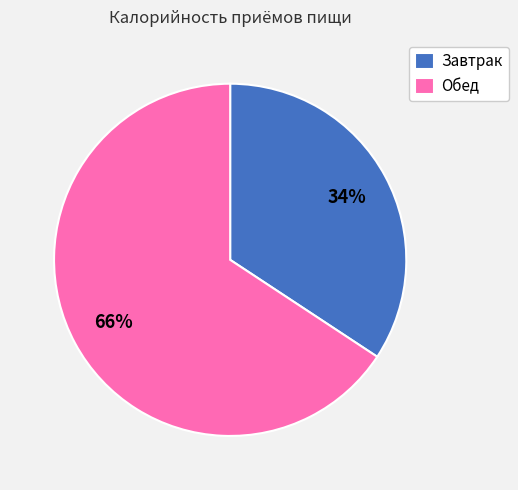

What is the ratio of the value at Обед to the value at Завтрак?

1.9